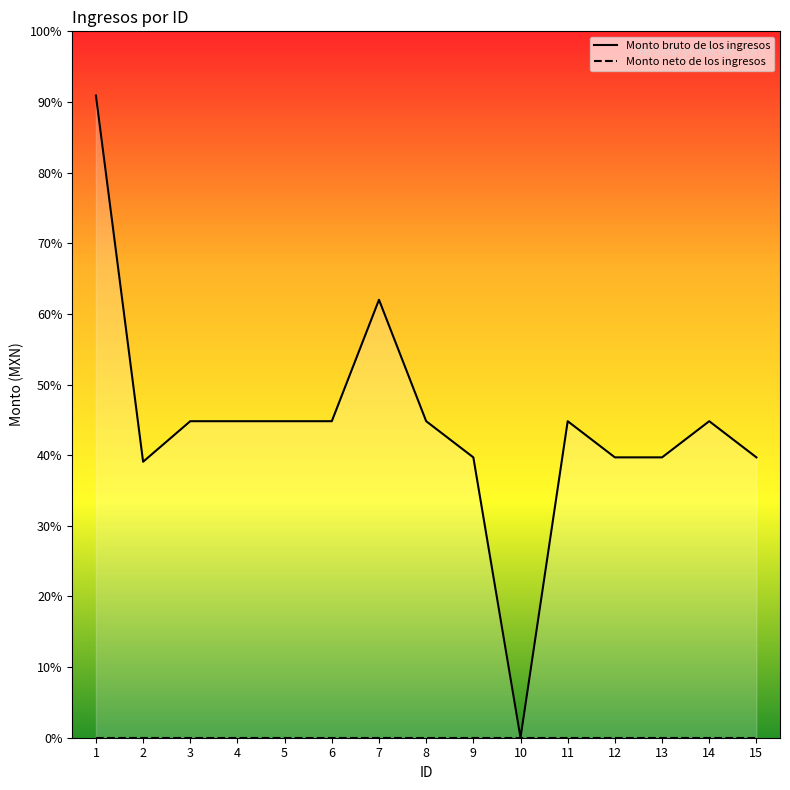

Count the number of categories in the chart.

15